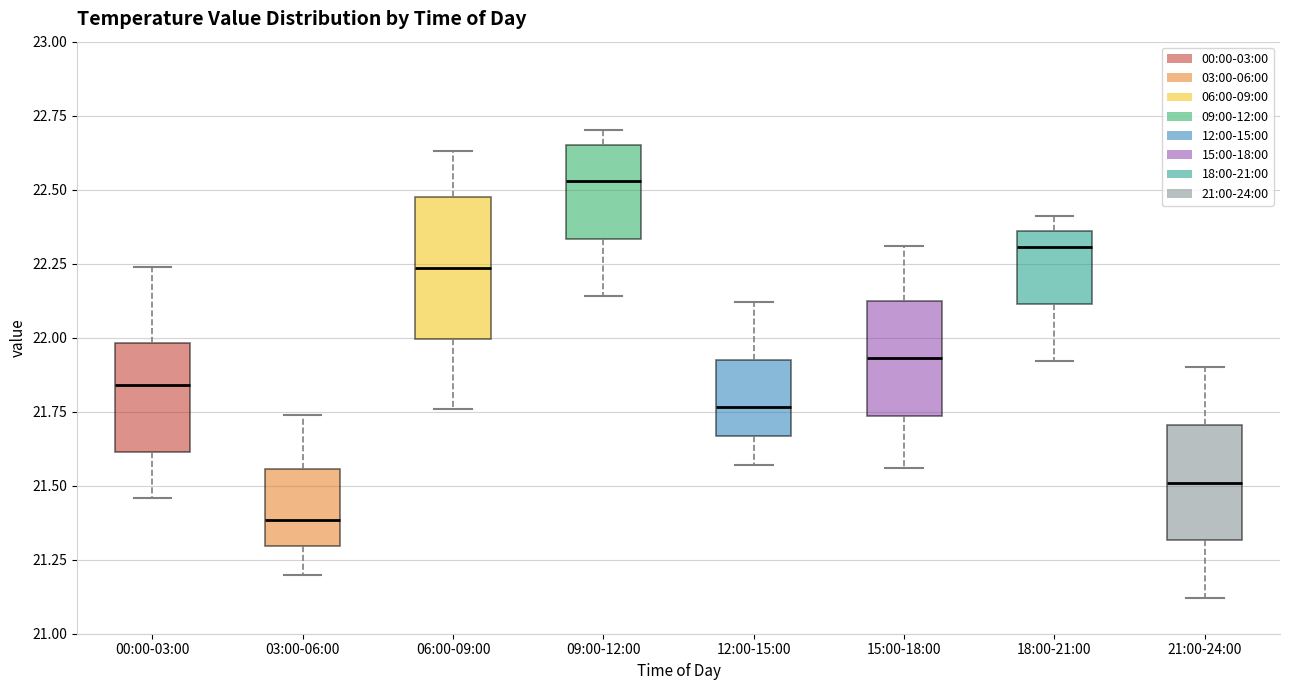

Reading left to right, read every box against the y-axis: the position of its median line, the range the box covers, and the ends of its whiskers. The values are not printed on the chart, so give them approximately, as read against the axis.

00:00-03:00: median 21.85, box 21.60 to 22.00, whiskers 21.45 to 22.25
03:00-06:00: median 21.40, box 21.30 to 21.55, whiskers 21.20 to 21.75
06:00-09:00: median 22.25, box 22.00 to 22.50, whiskers 21.75 to 22.65
09:00-12:00: median 22.55, box 22.35 to 22.65, whiskers 22.15 to 22.70
12:00-15:00: median 21.75, box 21.65 to 21.95, whiskers 21.55 to 22.10
15:00-18:00: median 21.95, box 21.75 to 22.15, whiskers 21.55 to 22.30
18:00-21:00: median 22.30, box 22.10 to 22.35, whiskers 21.90 to 22.40
21:00-24:00: median 21.50, box 21.30 to 21.70, whiskers 21.10 to 21.90